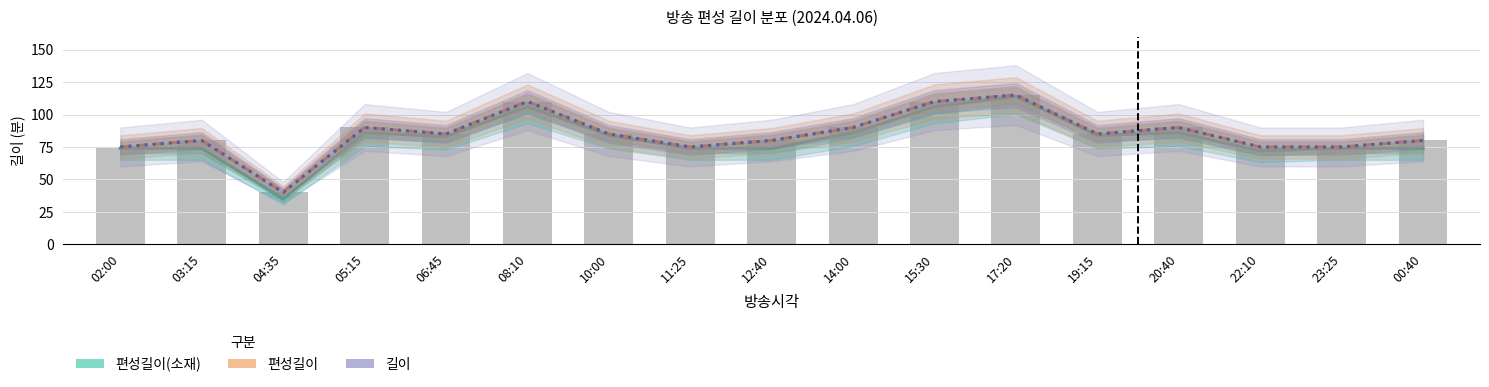

Which category has the highest value across all series?

17:20